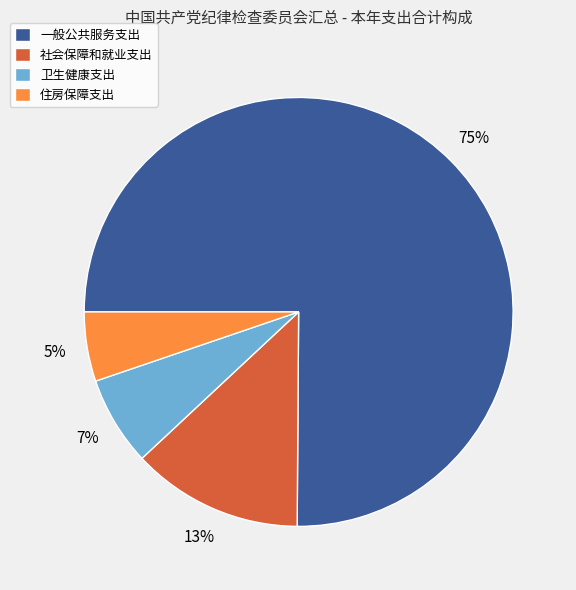

Count the number of slices in the pie.

4